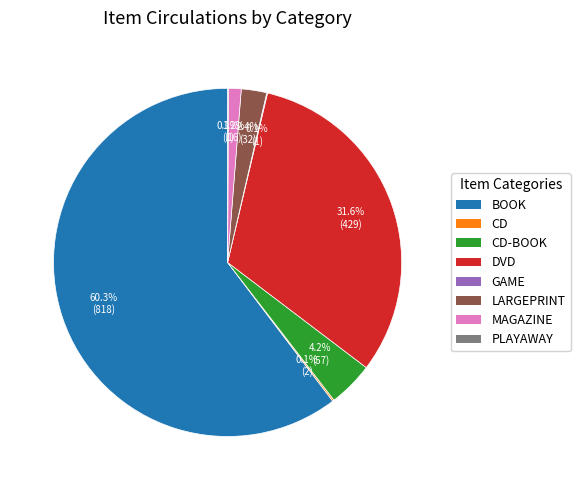

Is there any slice that represents more than half of the pie?

Yes